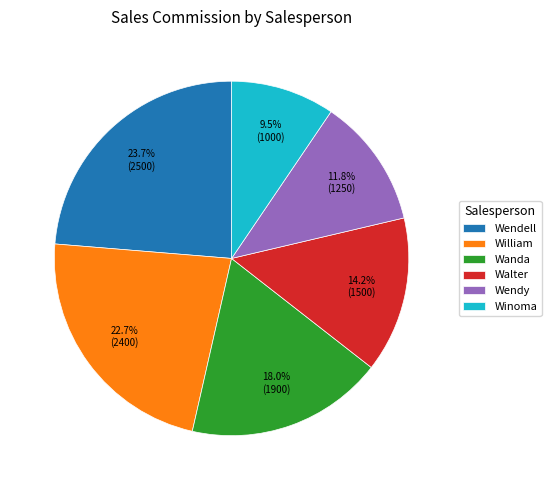

Rank the categories by value from lowest to highest.

Winoma, Wendy, Walter, Wanda, William, Wendell